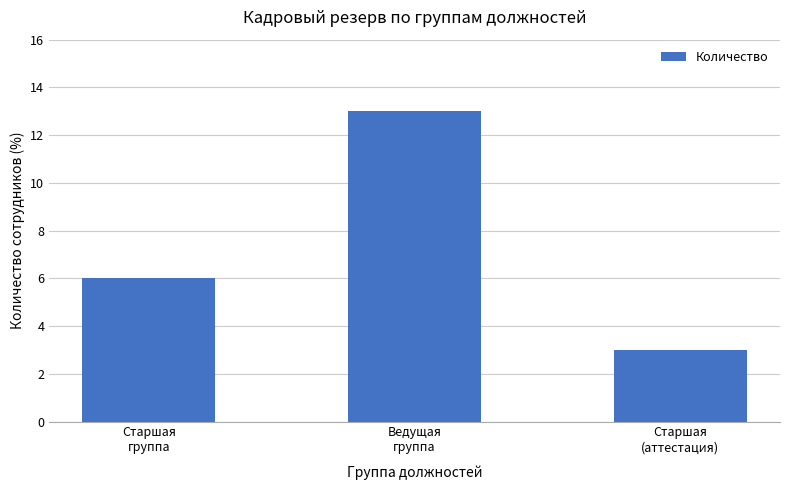

What is the smallest value displayed?

3